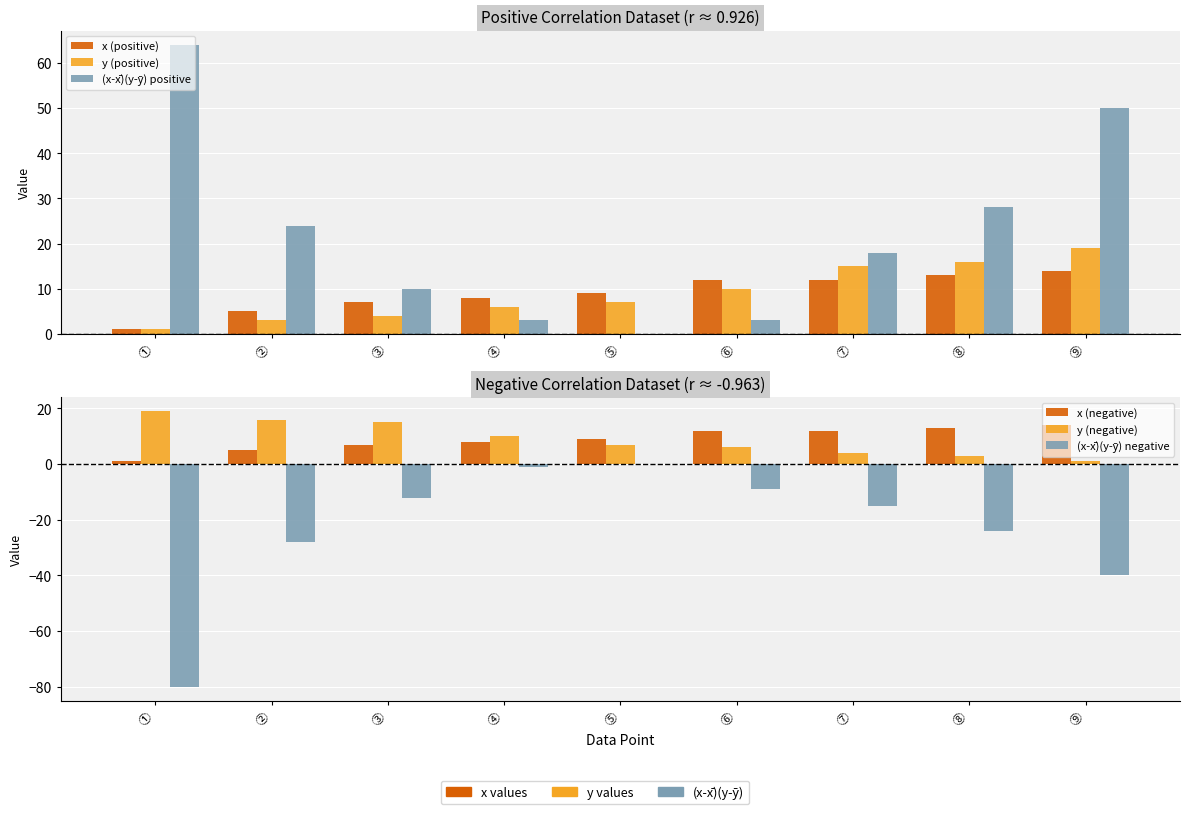

How many bars are there in total?

54